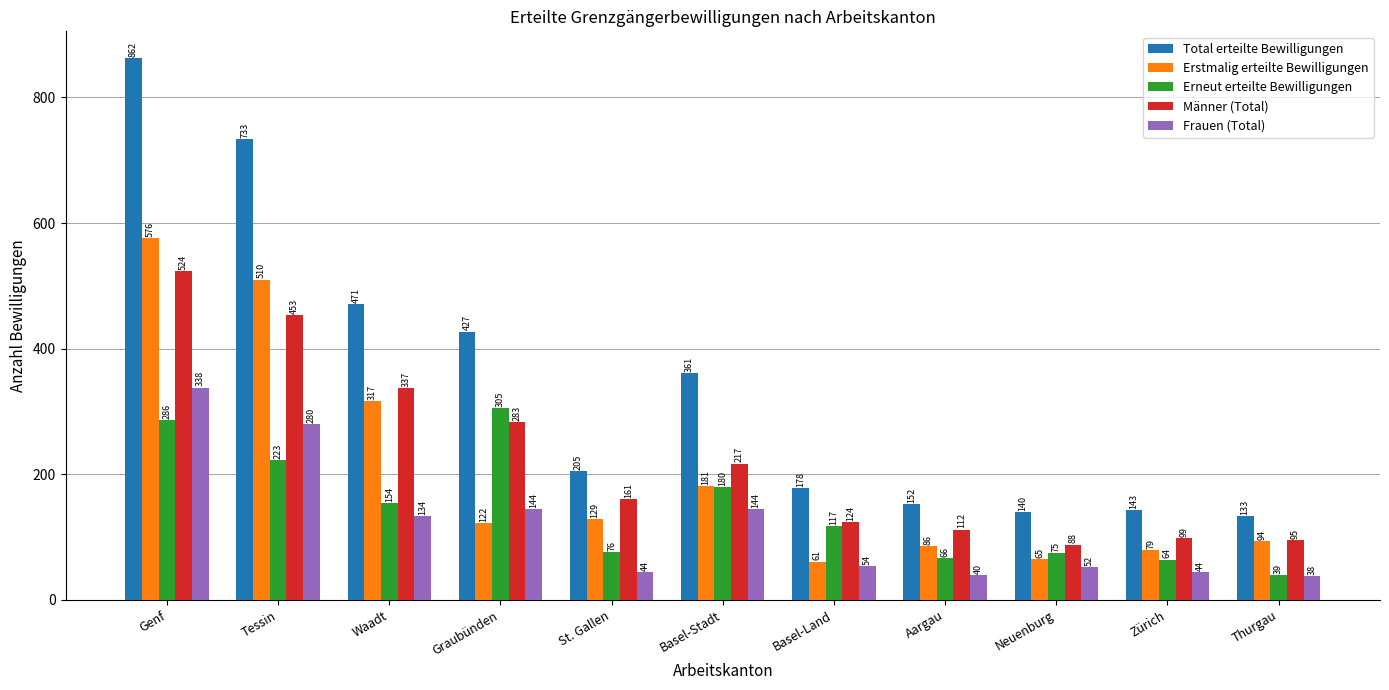

True or false: Frauen (Total) has a value of 11 at St. Gallen.

False